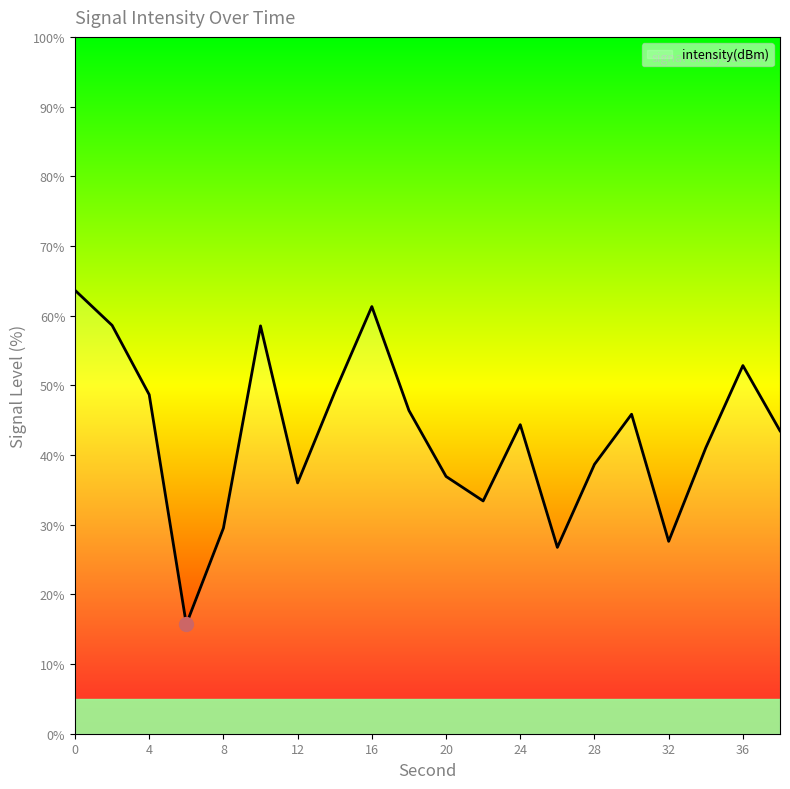

What is the difference between the maximum and minimum values?

47.9